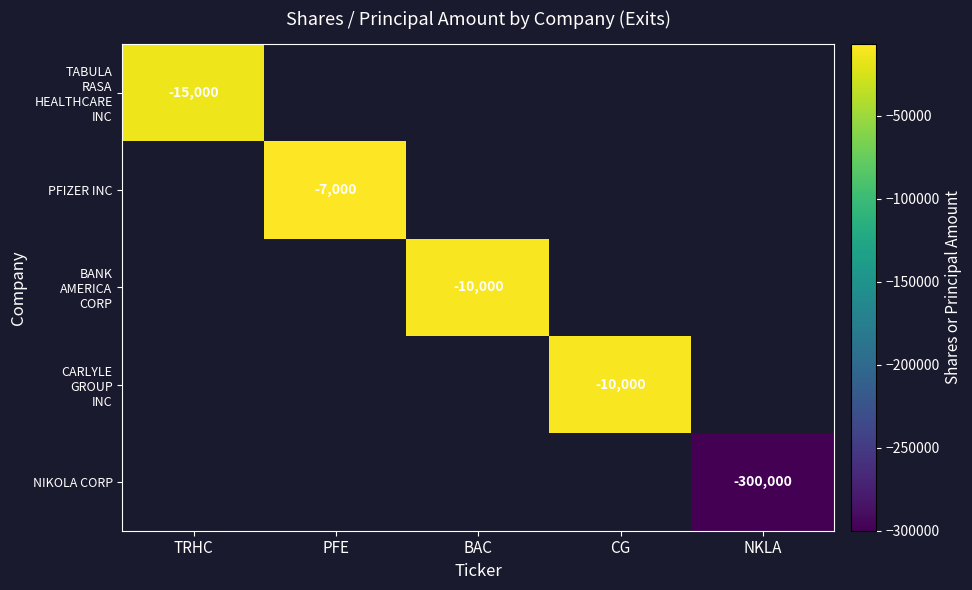

List the series in order of their overall mean, highest first.

TABULA RASA HEALTHCARE INC, PFIZER INC, BANK AMERICA CORP, CARLYLE GROUP INC, NIKOLA CORP